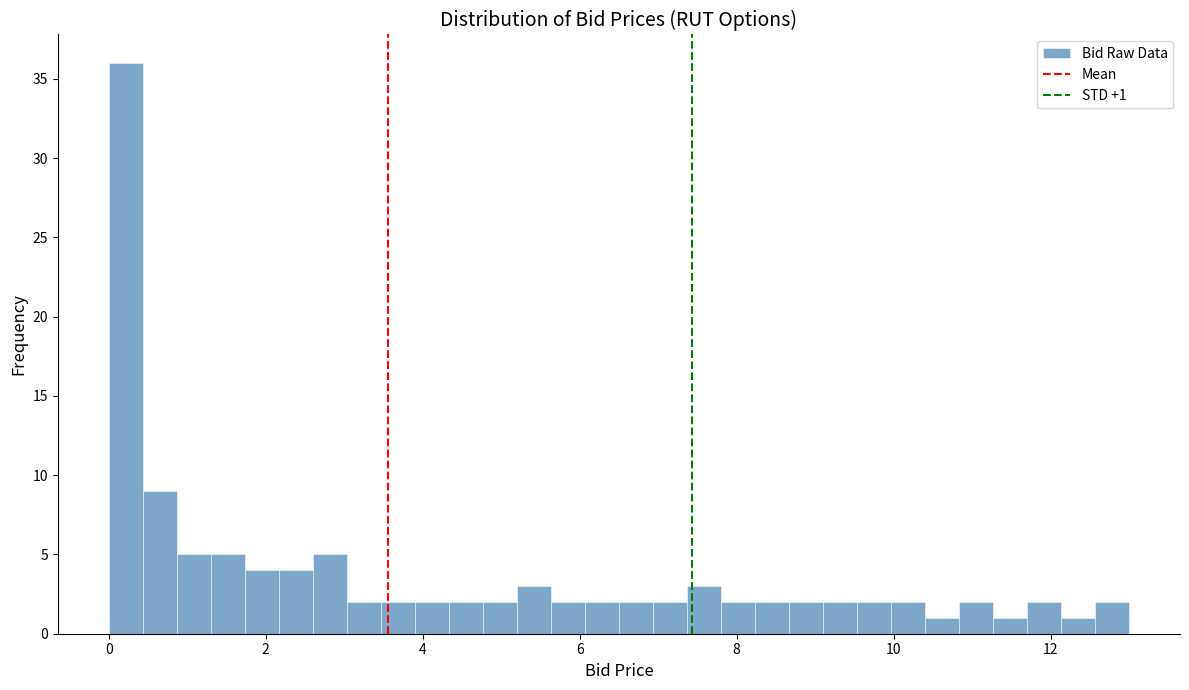

Read against the x-axis, roughly where is the centre of the tallest bar?

0.2